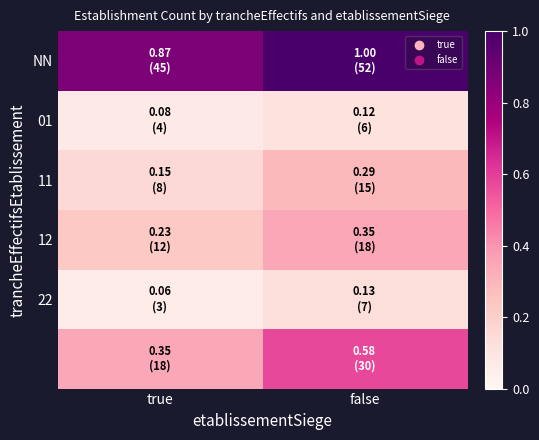

At which category does the chart reach its minimum across all series?

true